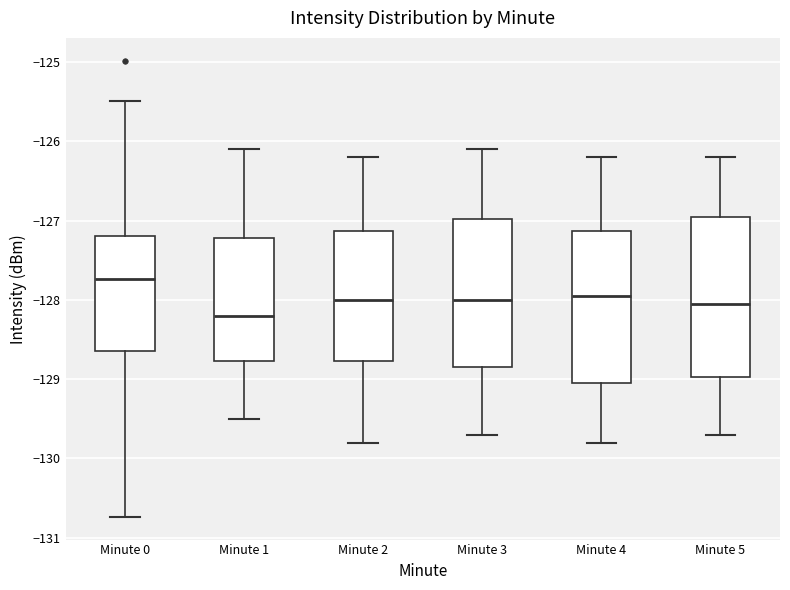

Reading left to right, transcribe this box plot: for each box, give where its median line is, the range the box spans, and where its two whiskers end, as read against the y-axis. The values are not printed on the chart, so give them approximately, as read against the axis.

Minute 0: median -127.7, box -128.6 to -127.2, whiskers -130.7 to -125.5
Minute 1: median -128.2, box -128.8 to -127.2, whiskers -129.5 to -126.1
Minute 2: median -128.0, box -128.8 to -127.1, whiskers -129.8 to -126.2
Minute 3: median -128.0, box -128.8 to -127.0, whiskers -129.7 to -126.1
Minute 4: median -127.9, box -129.0 to -127.1, whiskers -129.8 to -126.2
Minute 5: median -128.0, box -129.0 to -126.9, whiskers -129.7 to -126.2